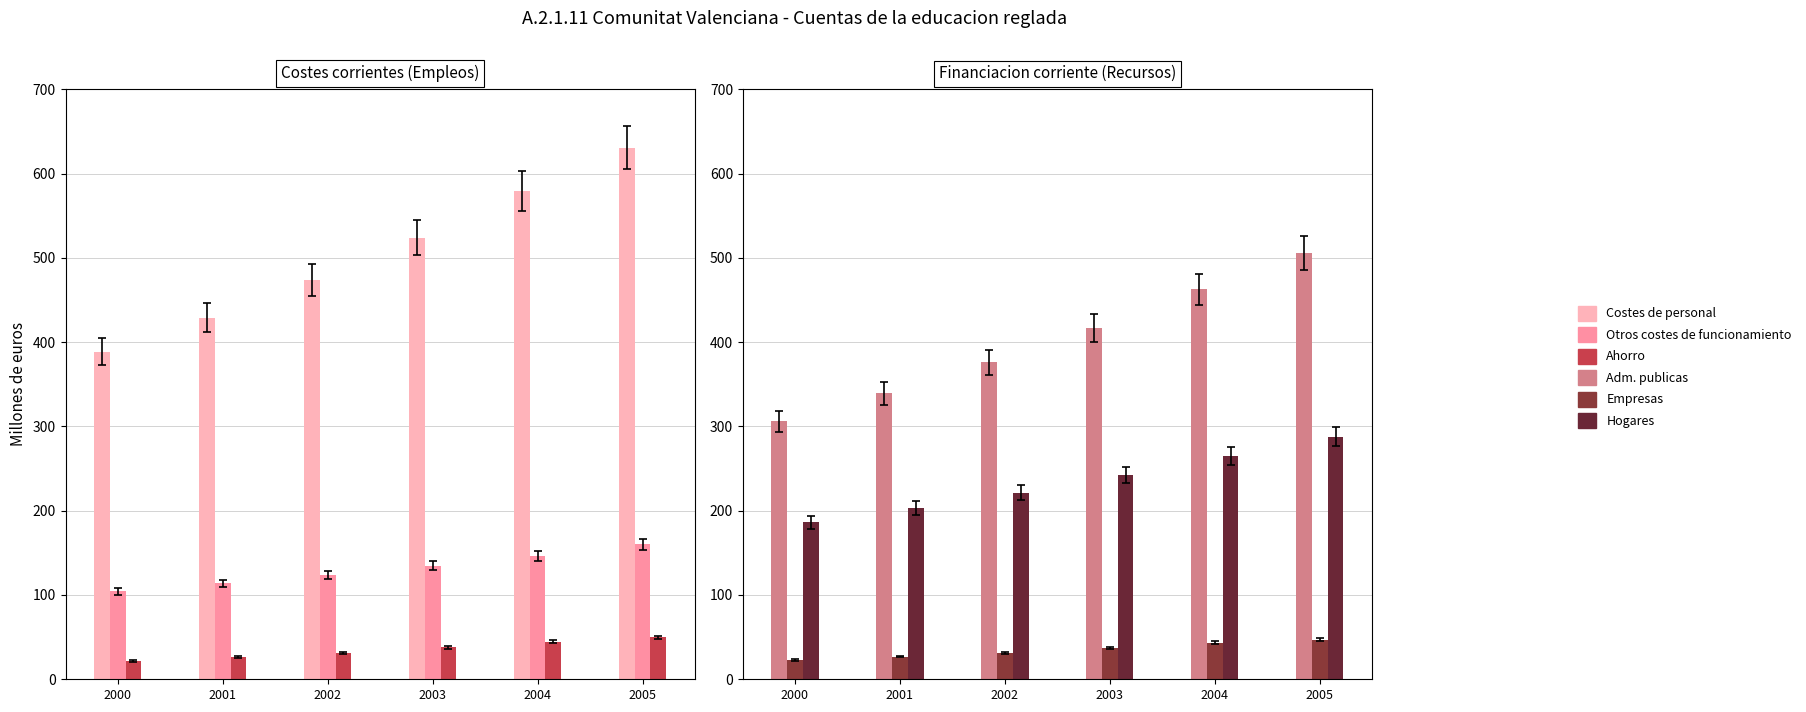

Which has a higher value, 2000 or 2002?

2002